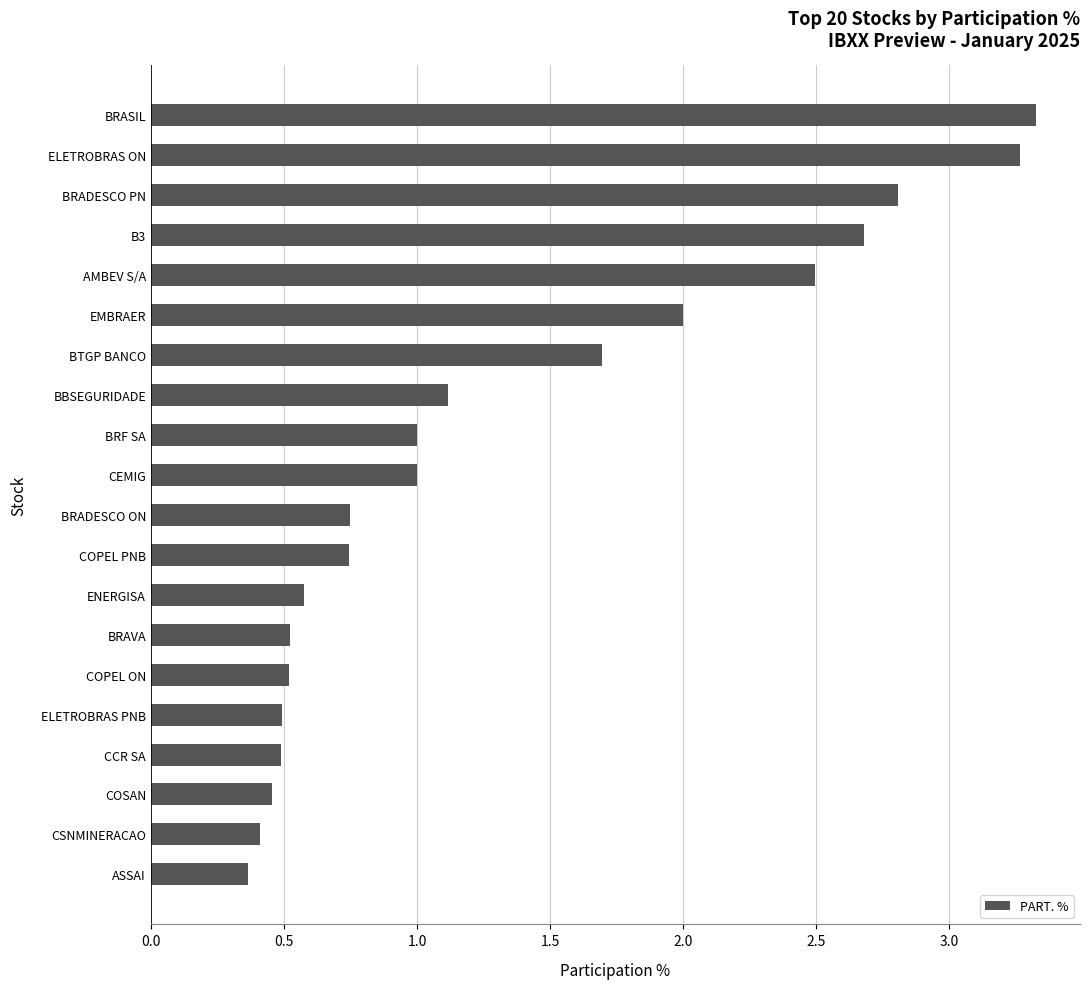

What is the difference between the maximum and second lowest values?

2.9